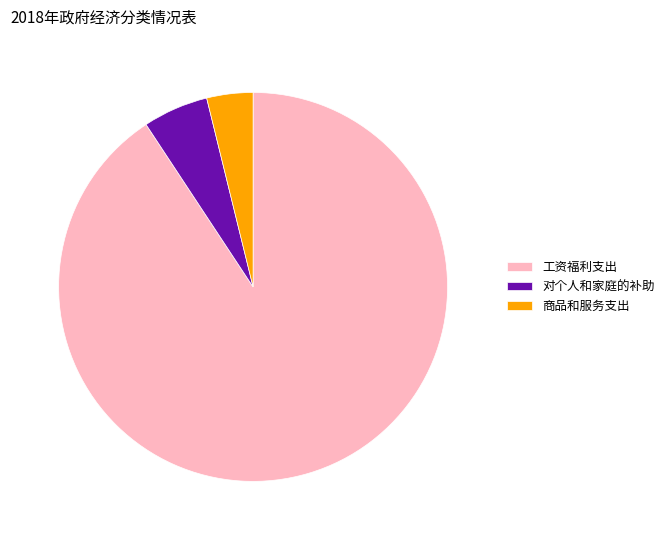

Rank the categories by value from highest to lowest.

工资福利支出, 对个人和家庭的补助, 商品和服务支出